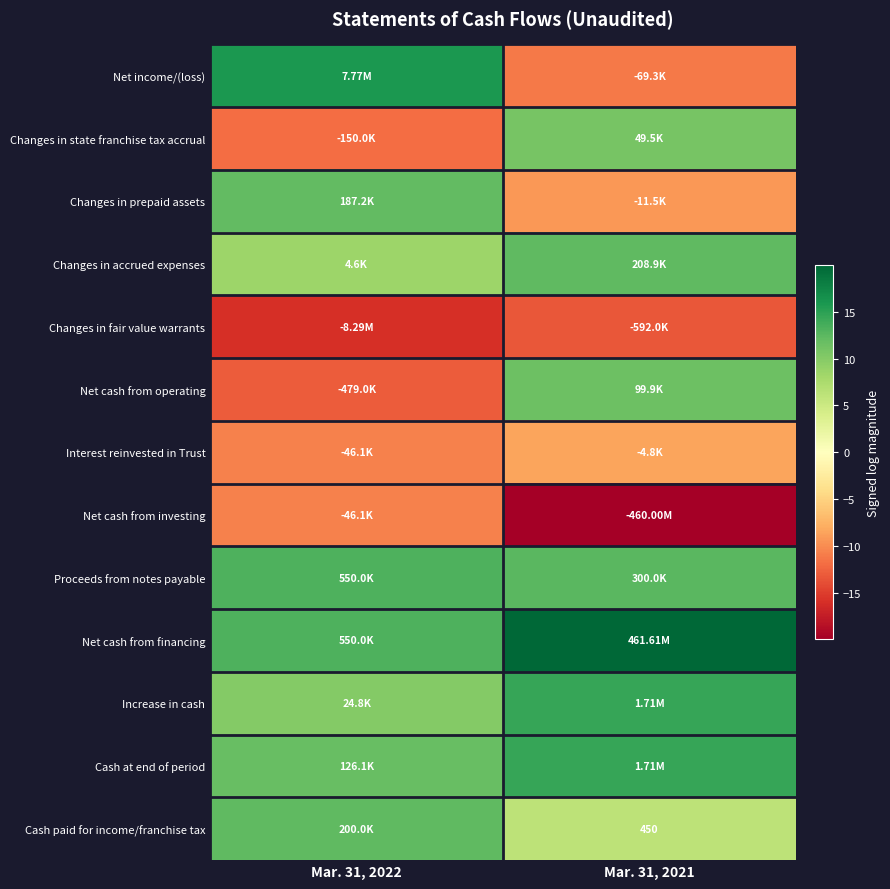

List the series in order of their peak value, lowest first.

Changes in fair value warrants, Net cash from investing, Interest reinvested in Trust, Changes in state franchise tax accrual, Net cash from operating, Changes in prepaid assets, Cash paid for income/franchise tax, Changes in accrued expenses, Proceeds from notes payable, Increase in cash, Cash at end of period, Net income/(loss), Net cash from financing